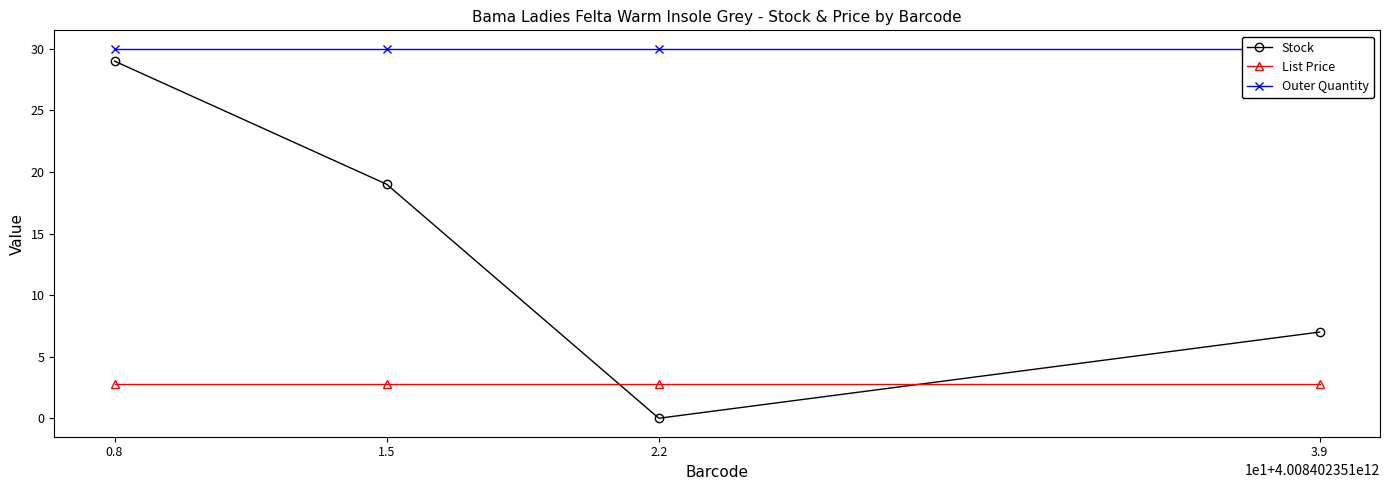

The List Price series shows 1.4 at 1.5. True or false?

False